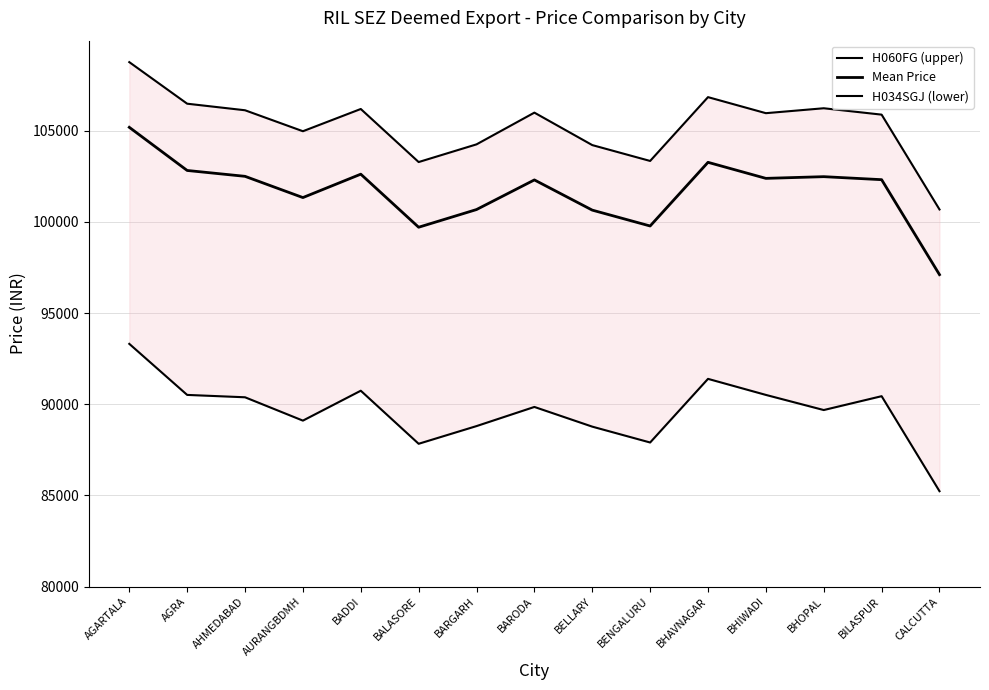

What is the difference between the Mean Price values at BADDI and BHAVNAGAR?

650.0